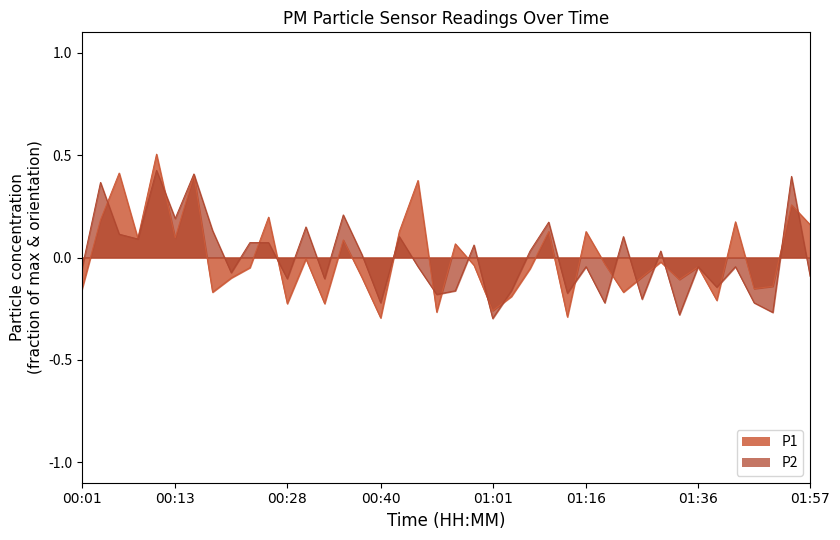

What is the difference between the P2 values at 00:35 and 00:43?

0.1